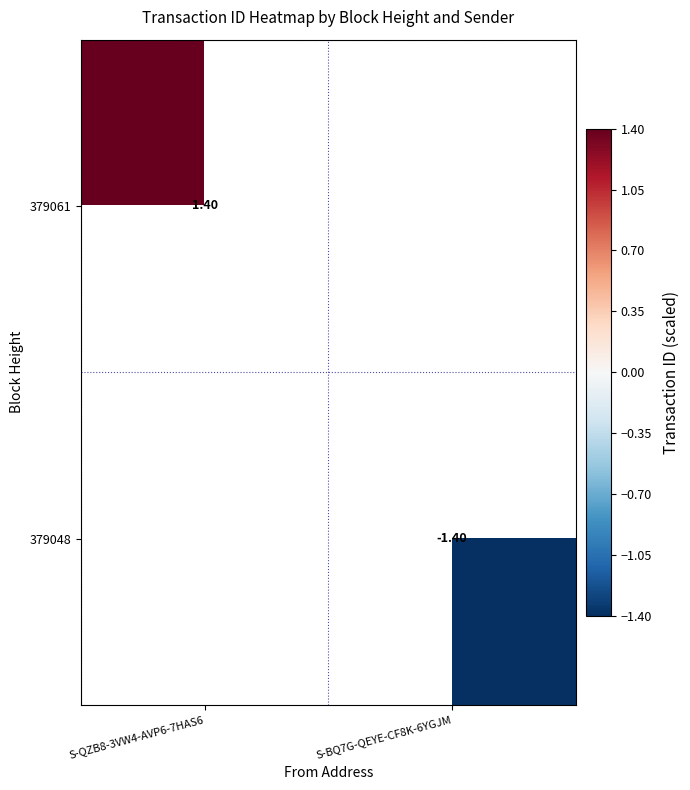

Which series has the widest spread of values?

379061